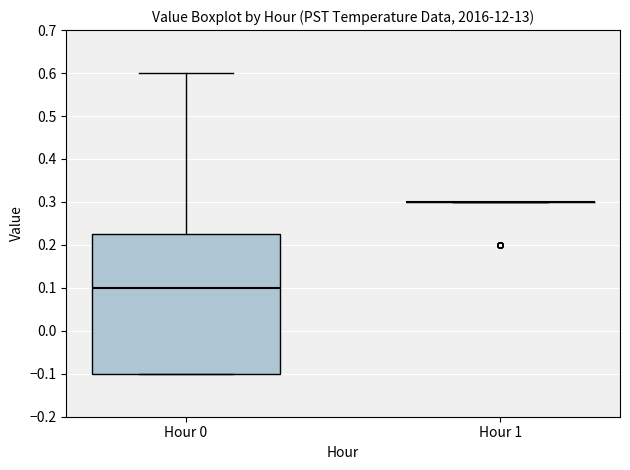

Comparing the boxes themselves (not the whiskers), which one is the tallest?

Hour 0